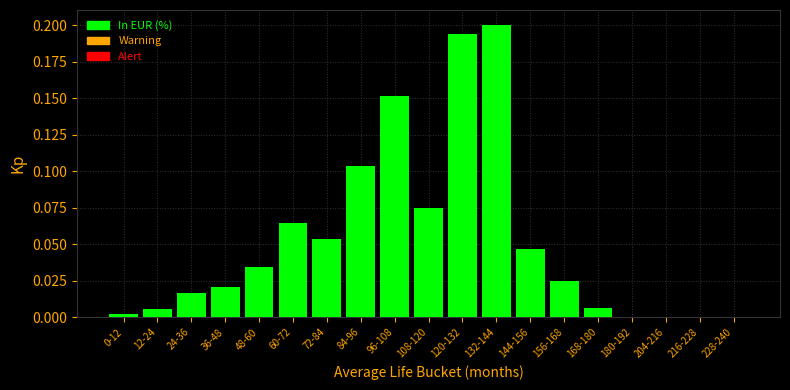

The chart shows a value of 0.2 at 132-144. True or false?

True